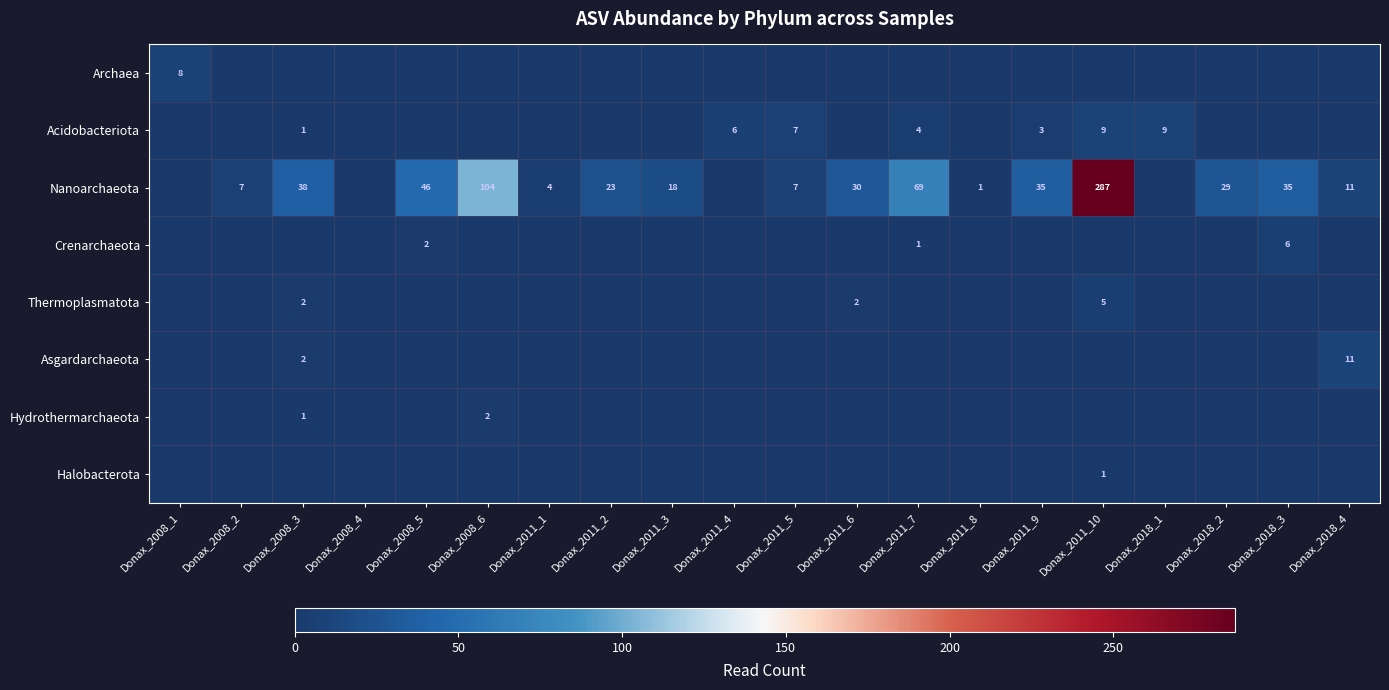

The value of Hydrothermarchaeota at Donax_2008_6 is 3. True or false?

False